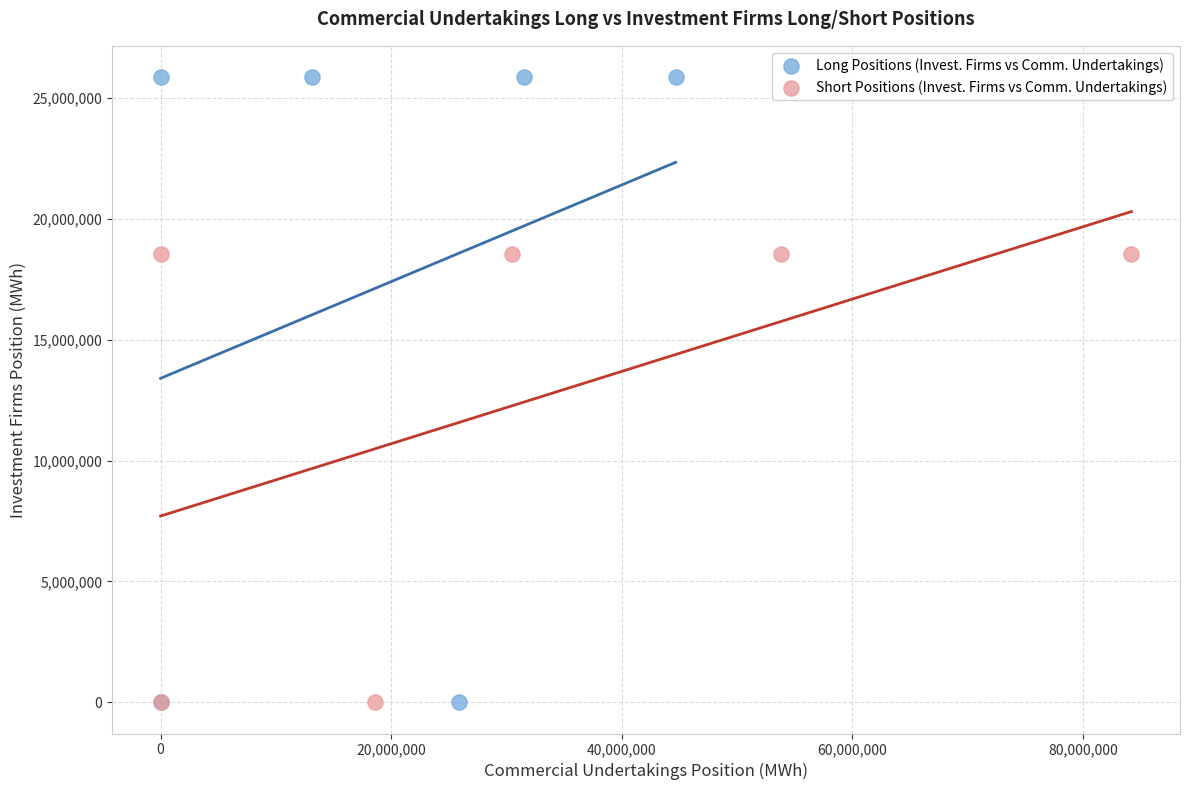

Which series has the largest Y range (max minus min)?

Long Positions (Invest. Firms vs Comm. Undertakings)